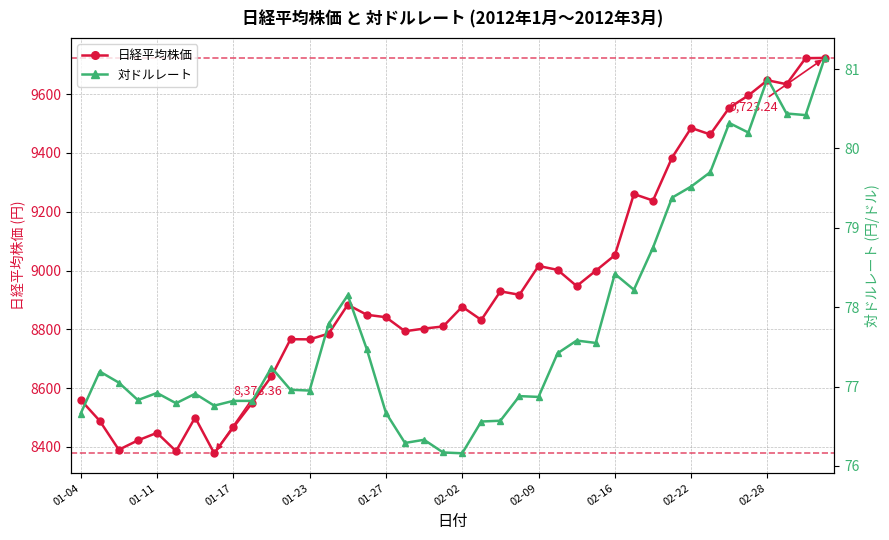

True or false: 日経平均株価 has more than 0 interior local peaks.

True